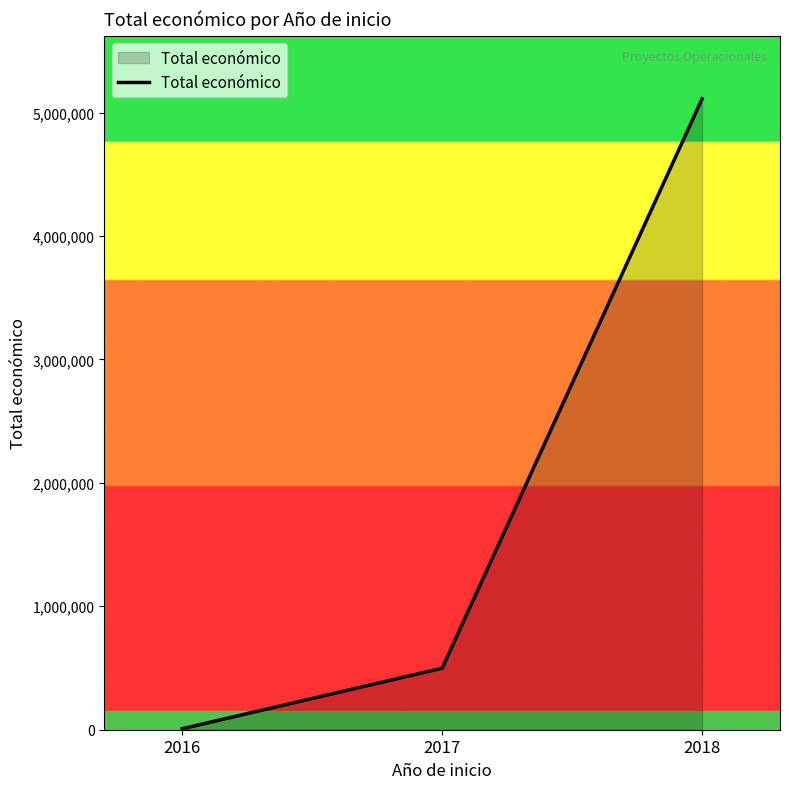

How many categories are shown in the chart?

3